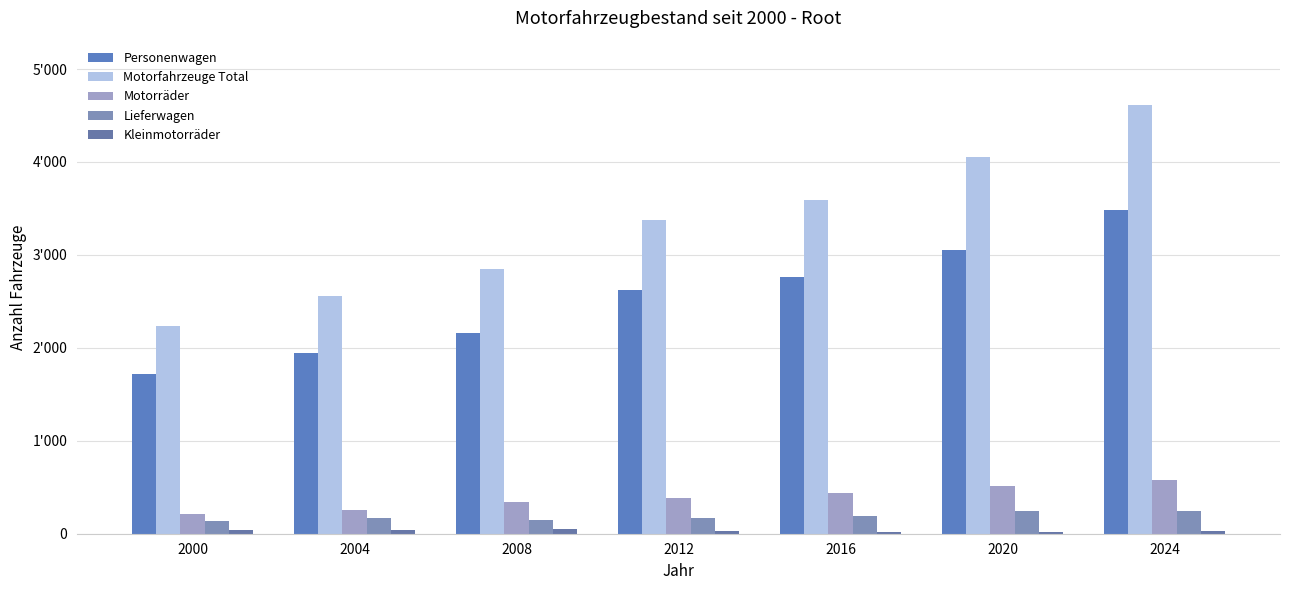

What is the greatest value displayed?

4613